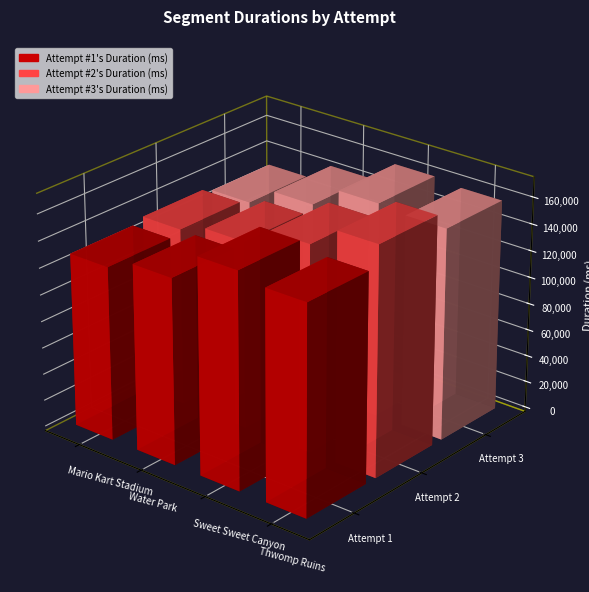

True or false: Attempt #2's Duration (ms) has a value of 209458 at Mario Kart Stadium.

False